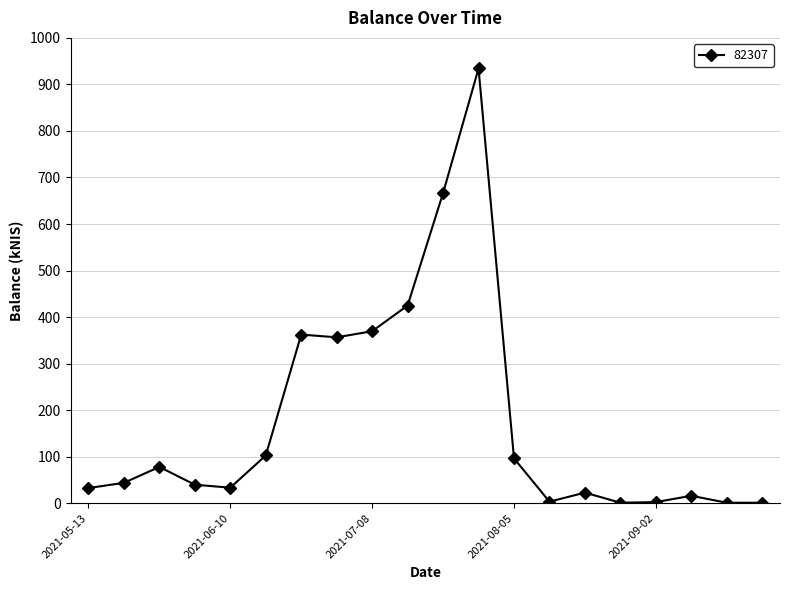

What is the value of the 5th point from the left?

33.3